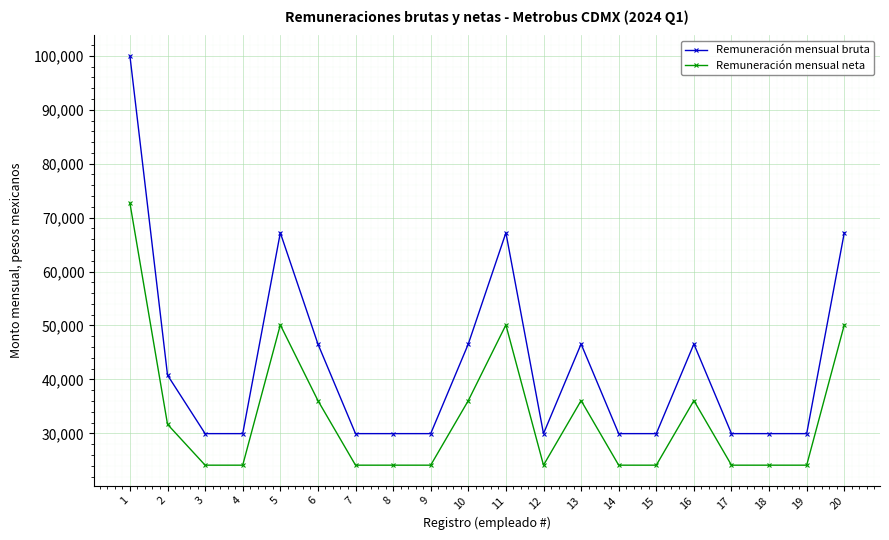

True or false: Remuneración mensual bruta has a value of 29955.0 at 17.

True